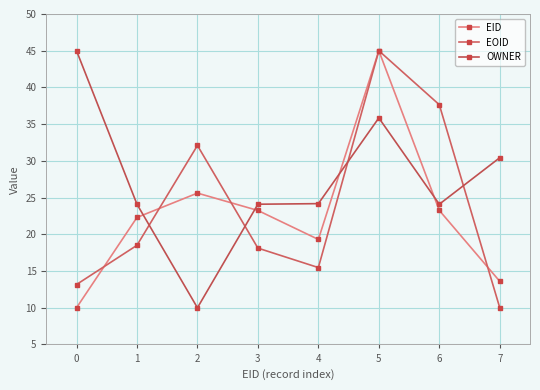

How many lines are shown in the chart?

3